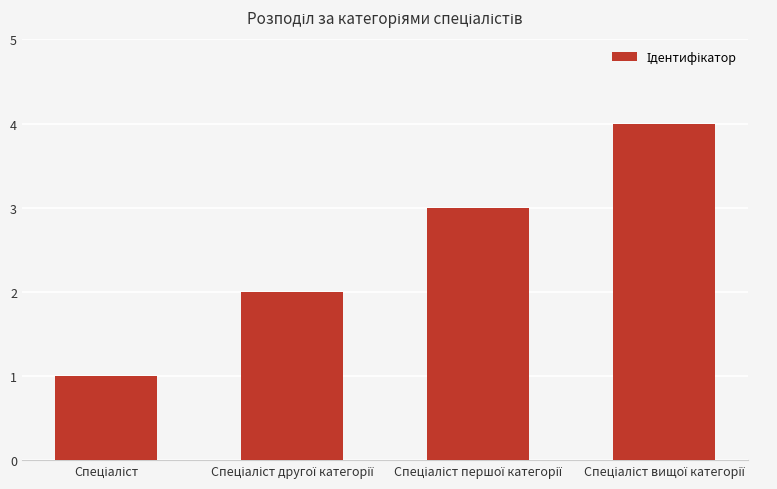

What is the sum of all values?

10